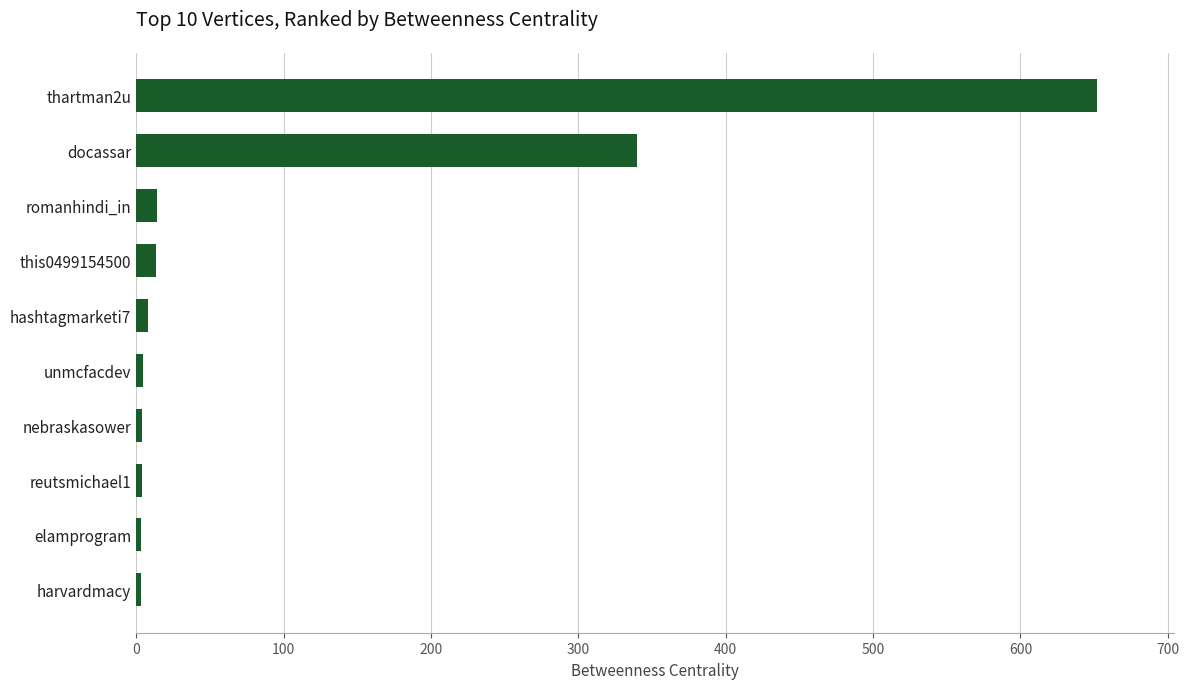

Which has a higher value, thartman2u or docassar?

thartman2u